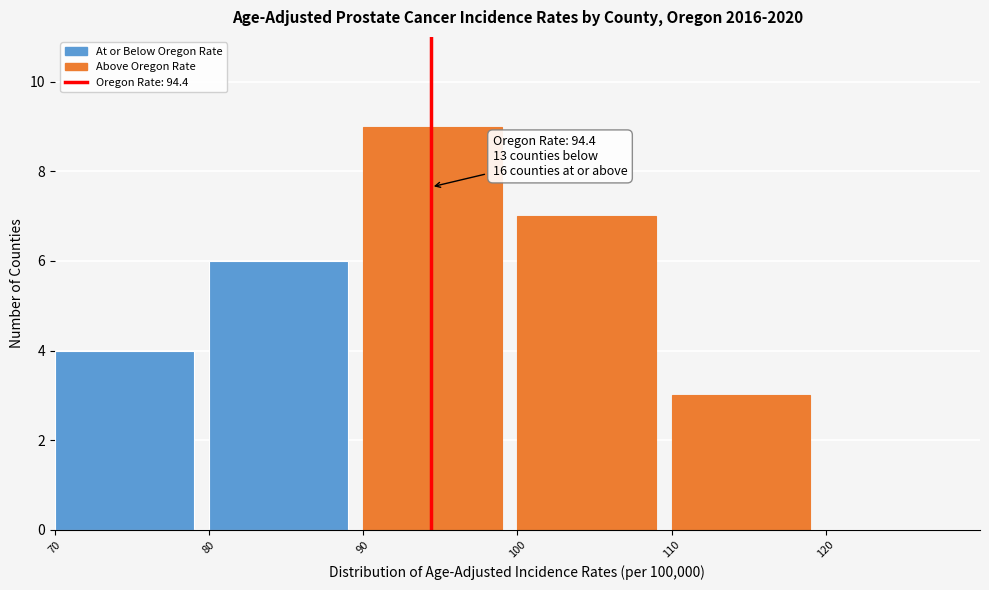

Over which range of the x-axis is the bar tallest?

90 to 100